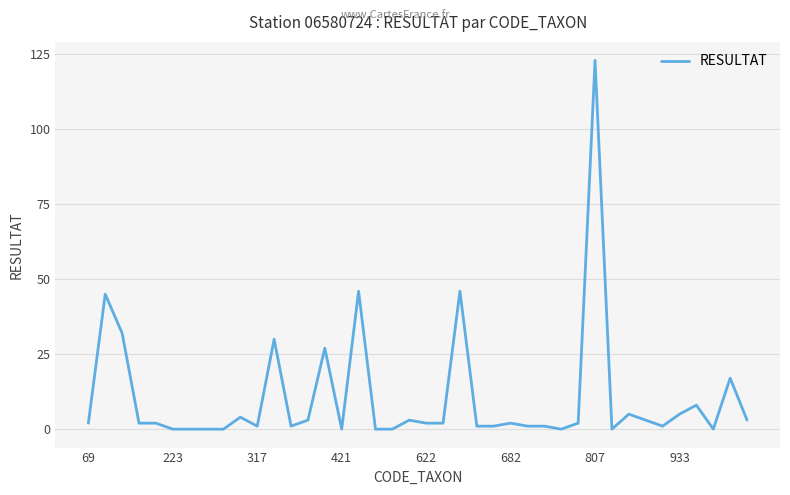

What is the greatest value displayed?

123